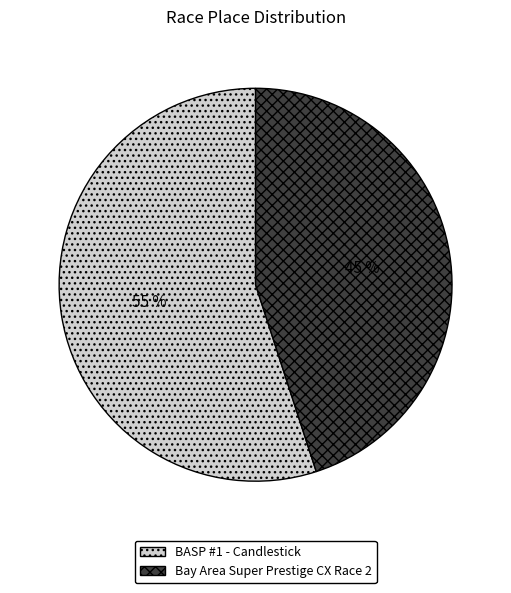

What is the majority slice?

BASP #1 - Candlestick